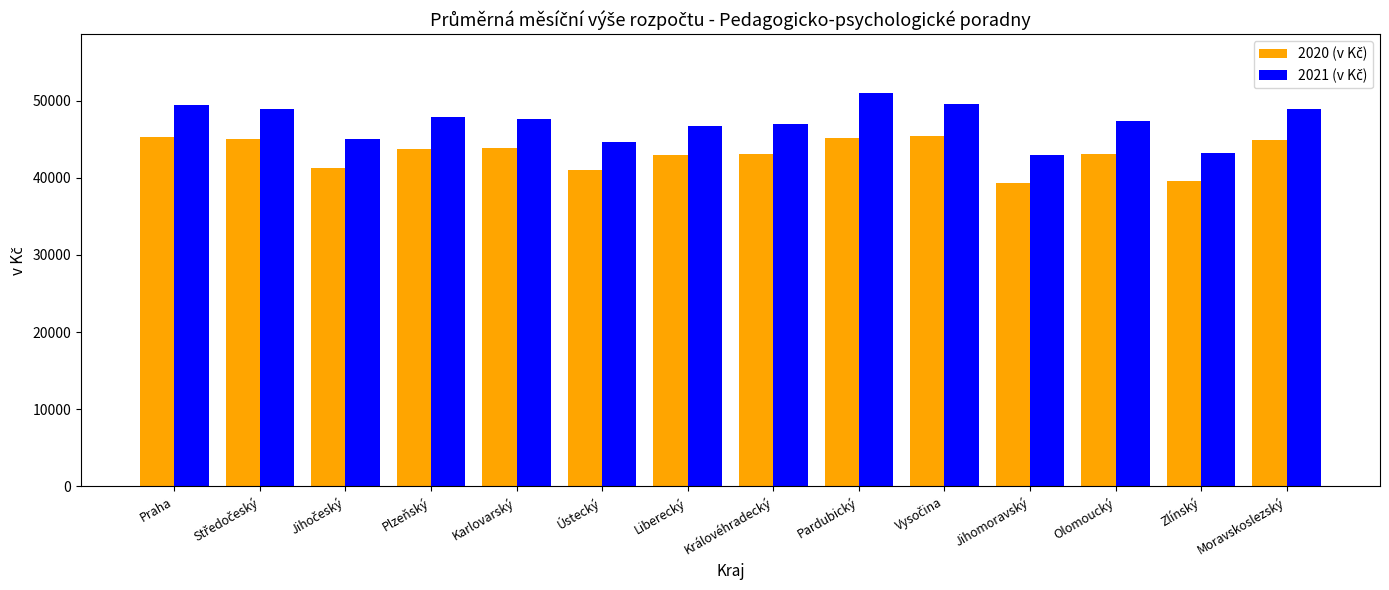

How many bars are there in each group?

2